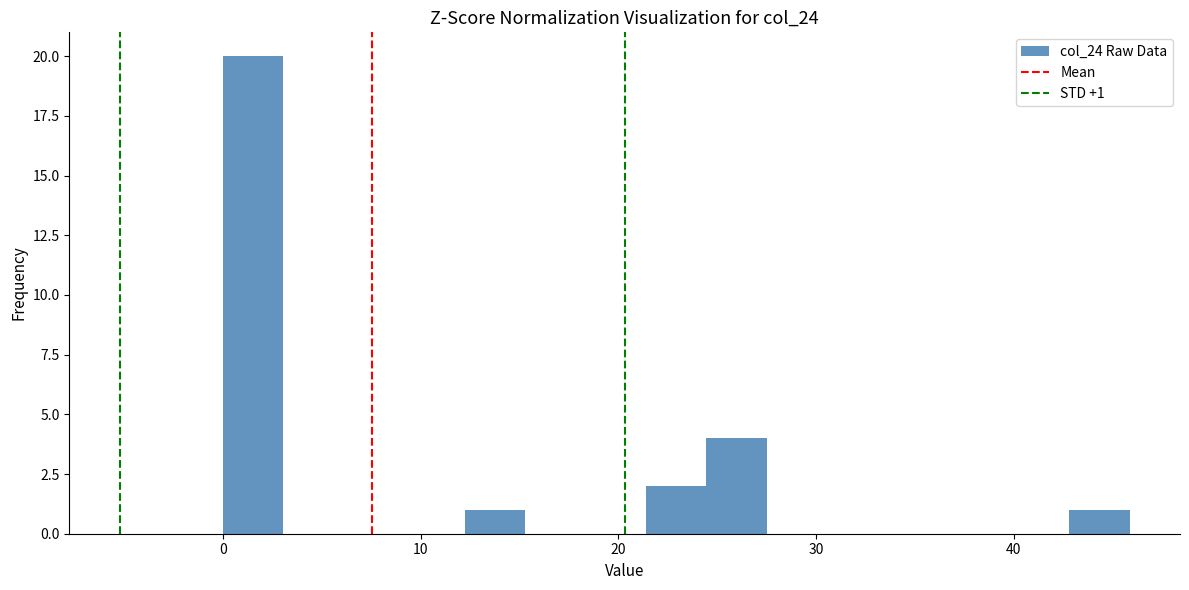

Around what value on the x-axis is the tallest bar? Give the approximate position of its centre, as read against the axis.

2